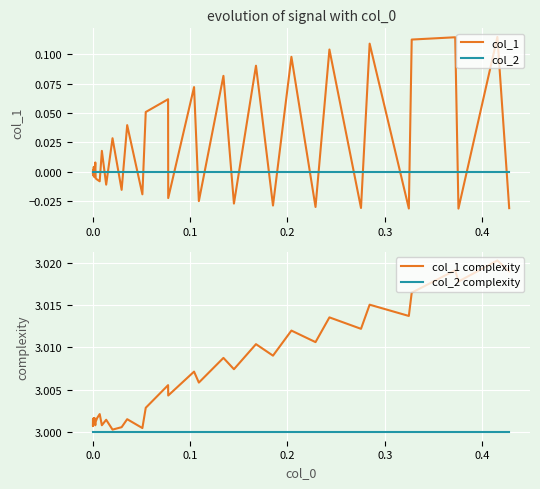

What are all the series names shown in the legend?

col_1, col_2, col_1 complexity, col_2 complexity